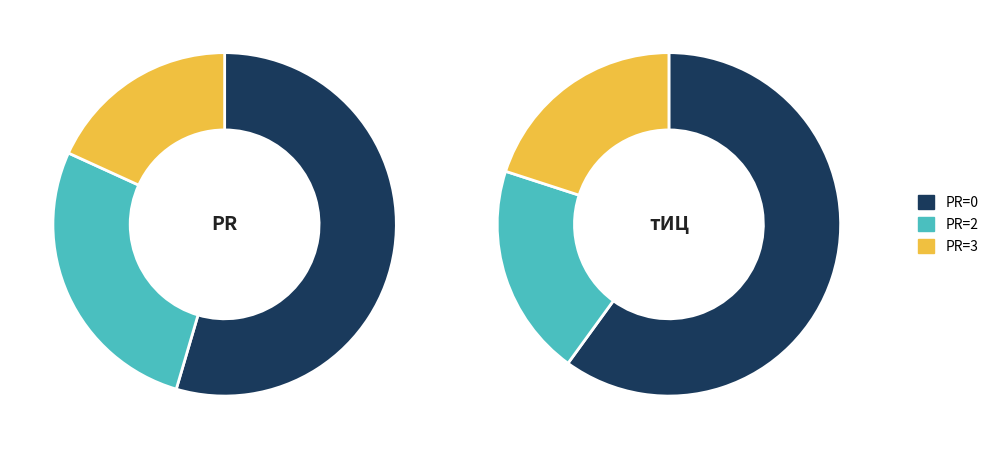

True or false: 9 accounts for 0% of the total.

True